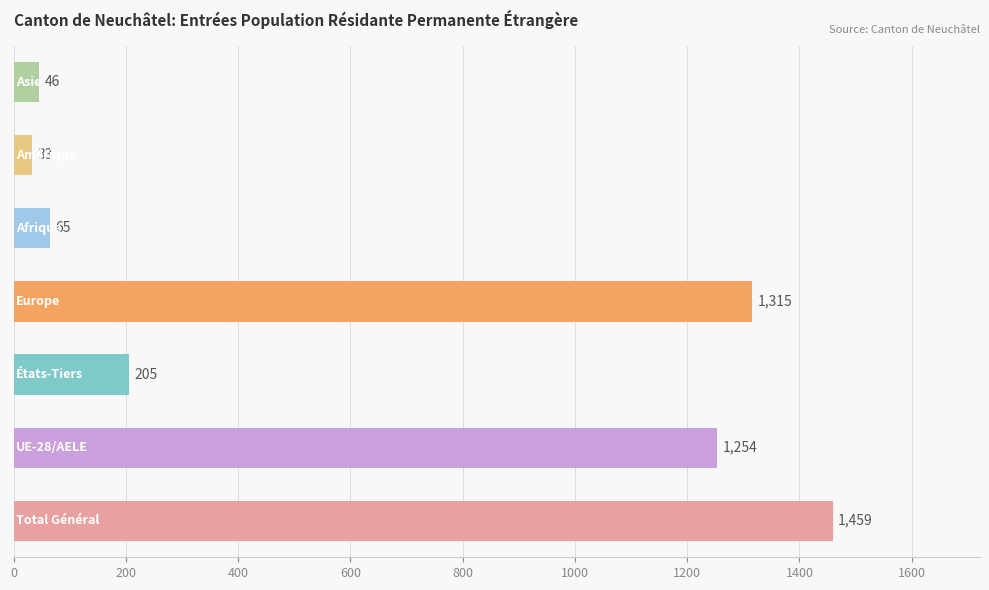

What is the average value?

625